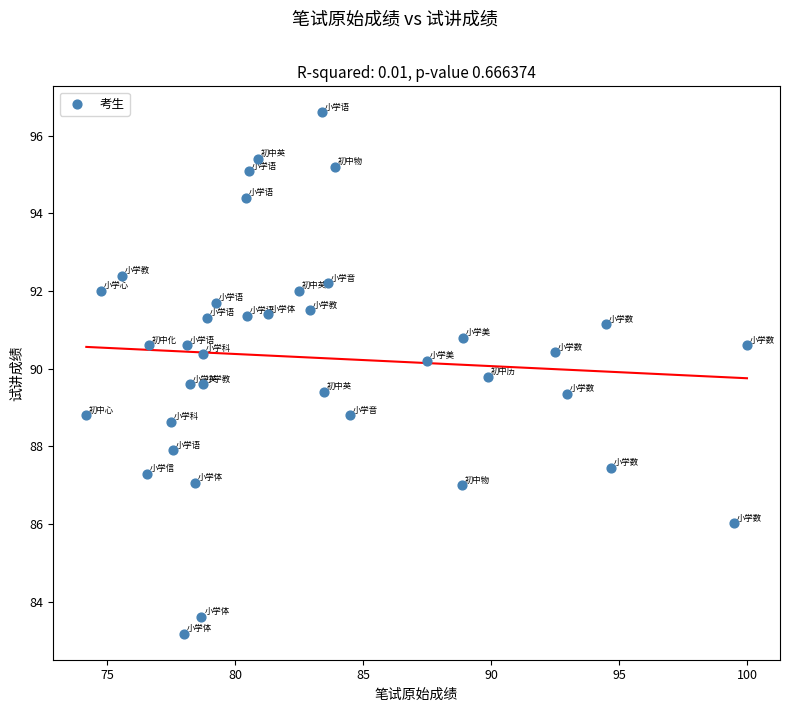

What is the range of Y values (max minus min)?

13.4